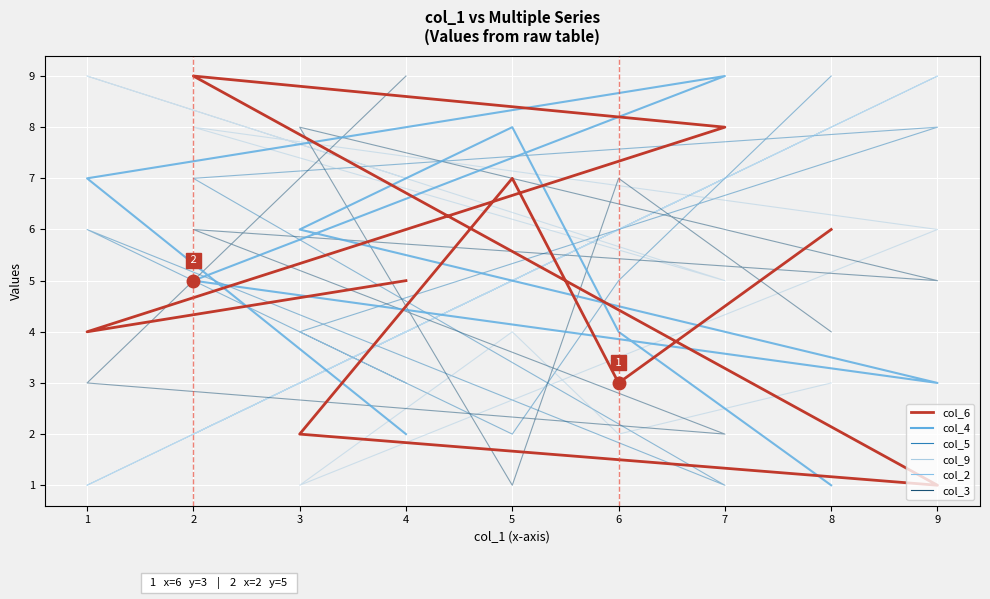

What is the minimum value for col_5?

1